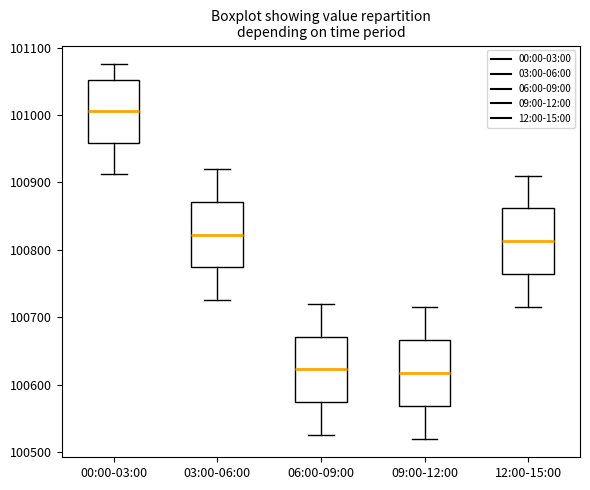

Reading left to right, transcribe this box plot: for each box, give where its median line is, the range the box spans, and where its two whiskers end, as read against the y-axis. The values are not printed on the chart, so give them approximately, as read against the axis.

00:00-03:00: median 101010, box 100960 to 101050, whiskers 100910 to 101080
03:00-06:00: median 100820, box 100770 to 100870, whiskers 100730 to 100920
06:00-09:00: median 100620, box 100570 to 100670, whiskers 100530 to 100720
09:00-12:00: median 100620, box 100570 to 100670, whiskers 100520 to 100720
12:00-15:00: median 100810, box 100760 to 100860, whiskers 100720 to 100910